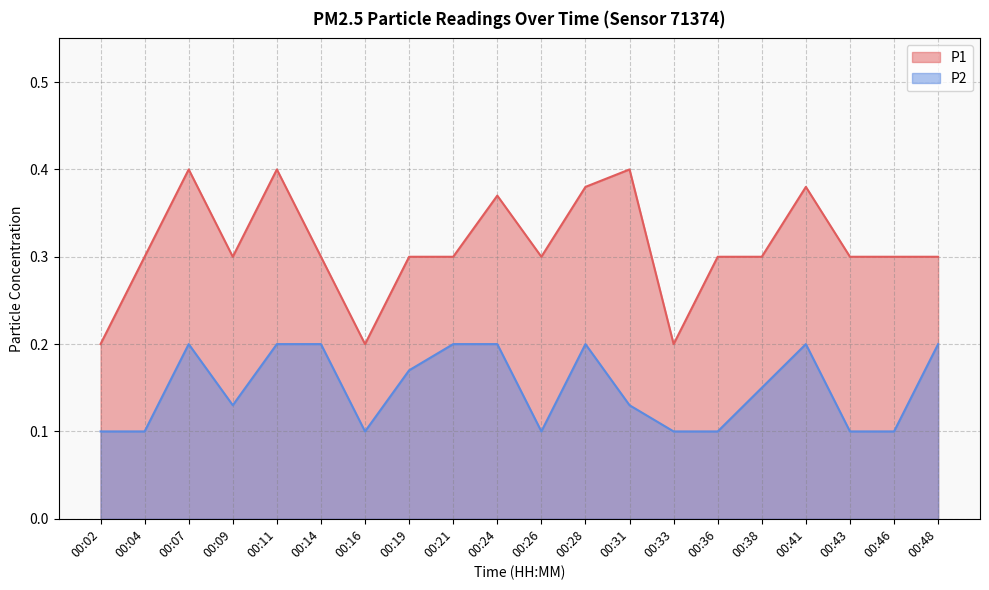

What is the value of the P2 point at the 18th from the left?

0.1